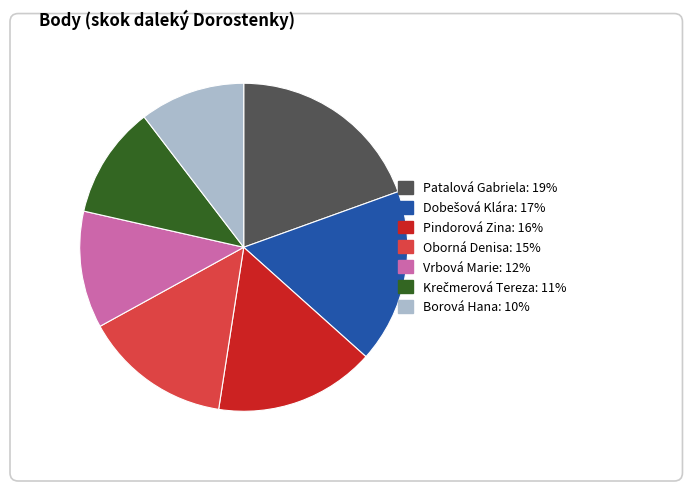

Does Patalová Gabriela account for over 50% of the chart?

No